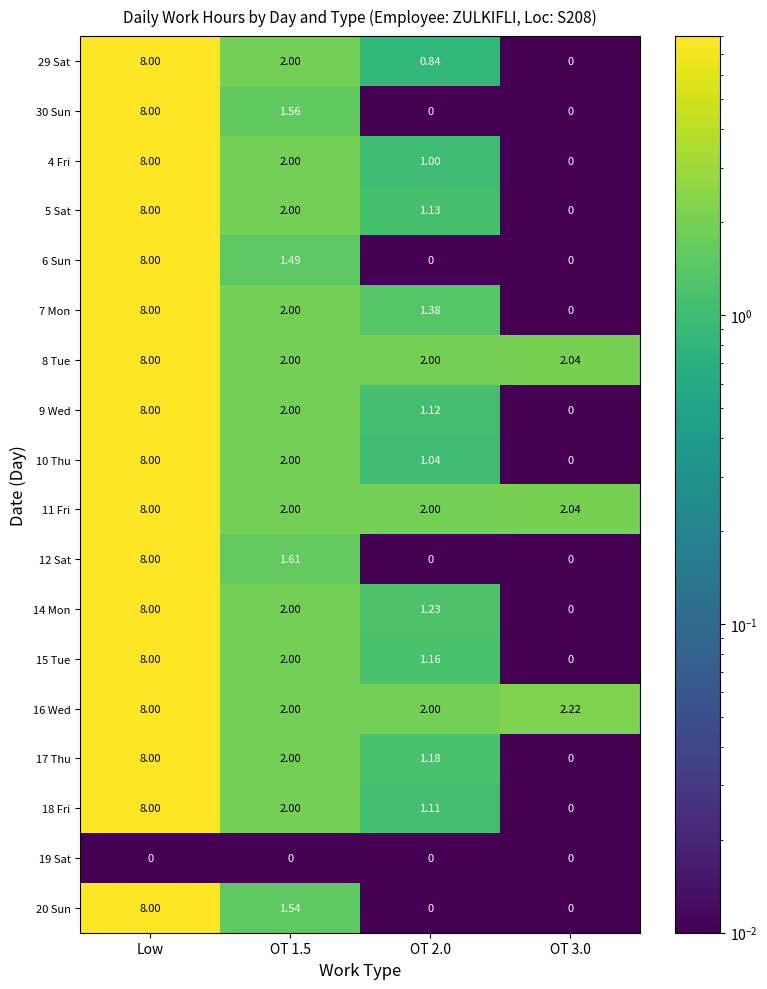

At which category is the sum across all series the highest?

Low